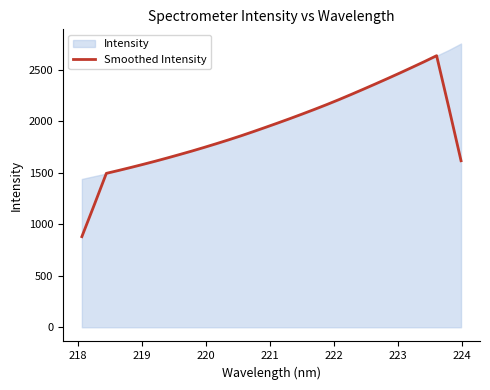

What is the average value?

1929.1